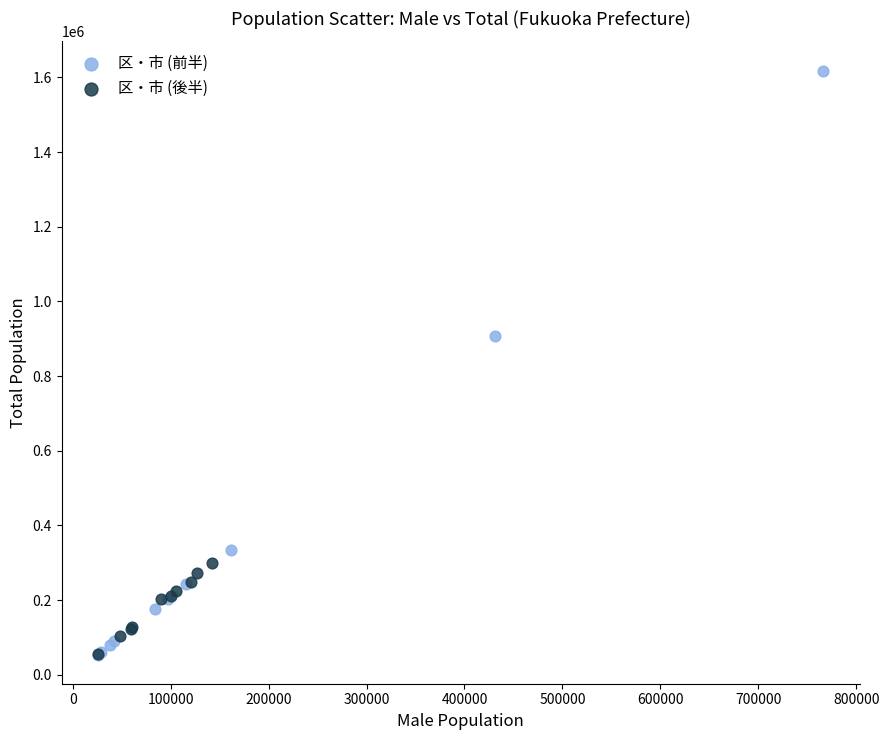

Which series reaches the maximum Y coordinate?

区・市 (前半)